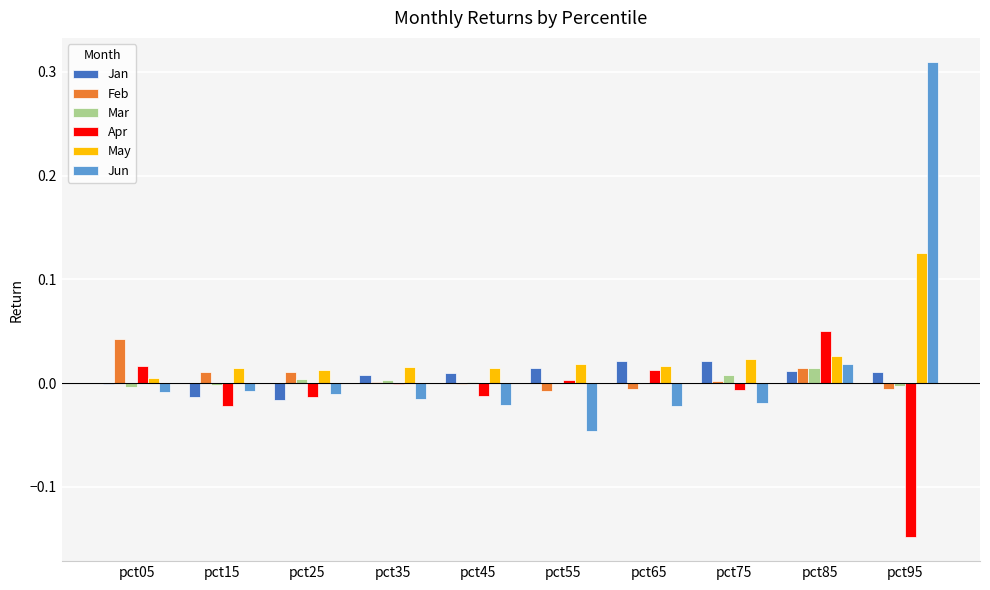

At which category does the chart reach its peak across all series?

pct95